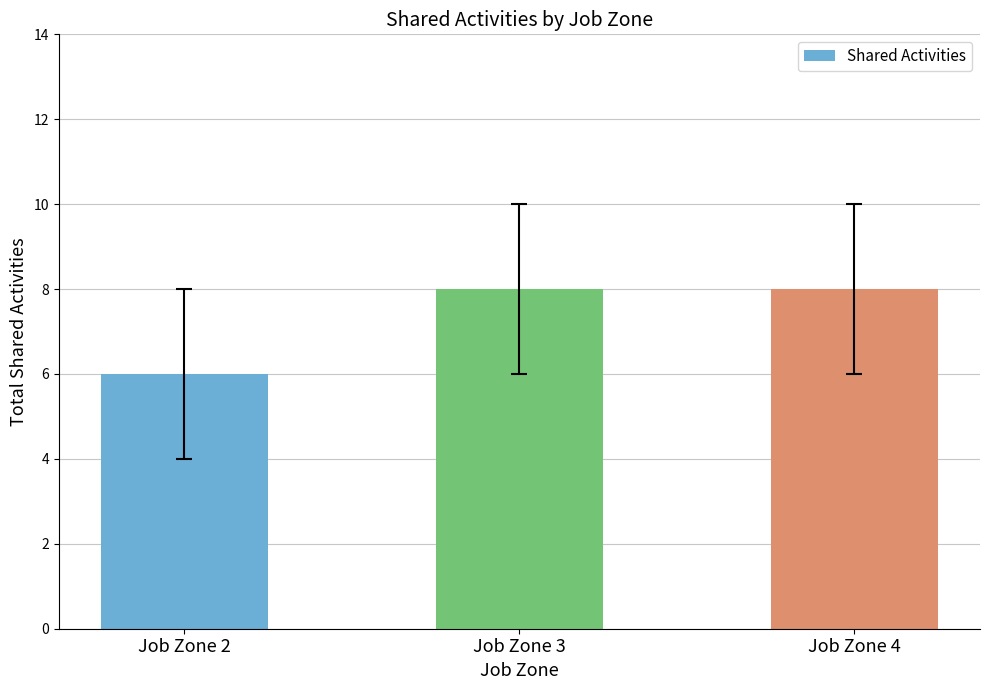

Which category has the lowest value across all series?

Job Zone 2